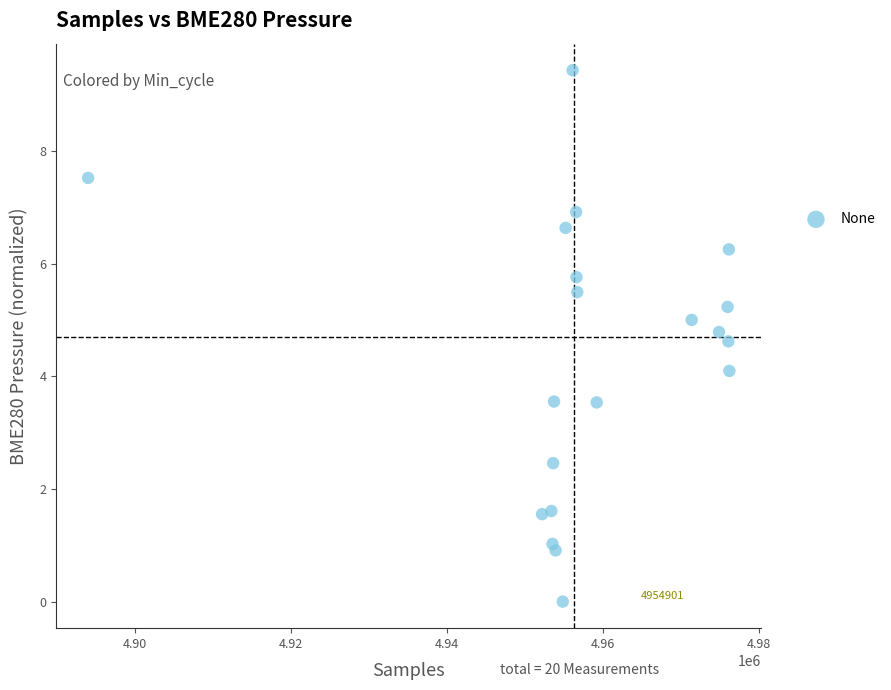

What is the range of X values (max minus min)?

82216.0